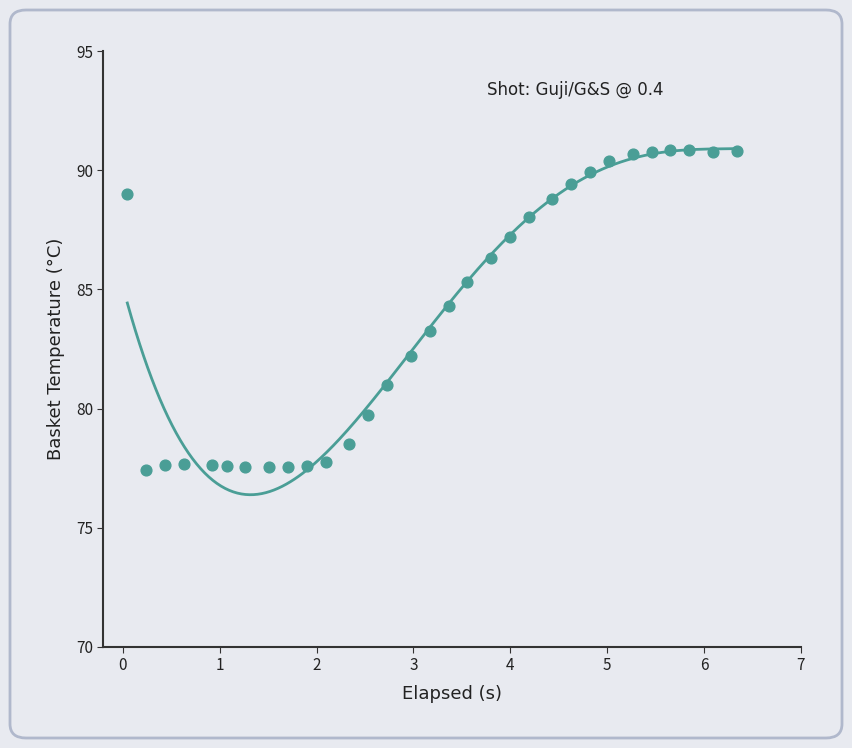

What Y value in the scatter plot is closest to 84?

84.3